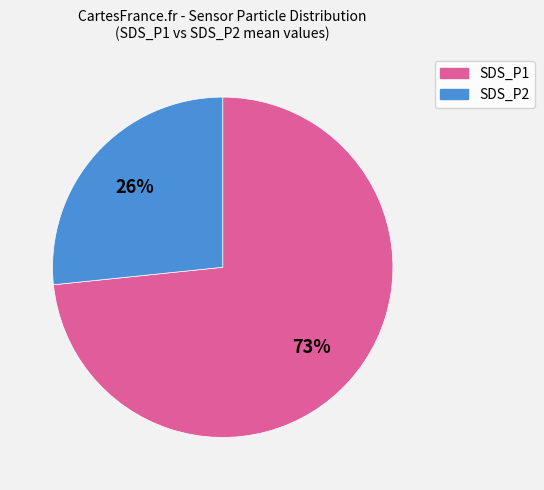

How many slices are in this pie chart?

2